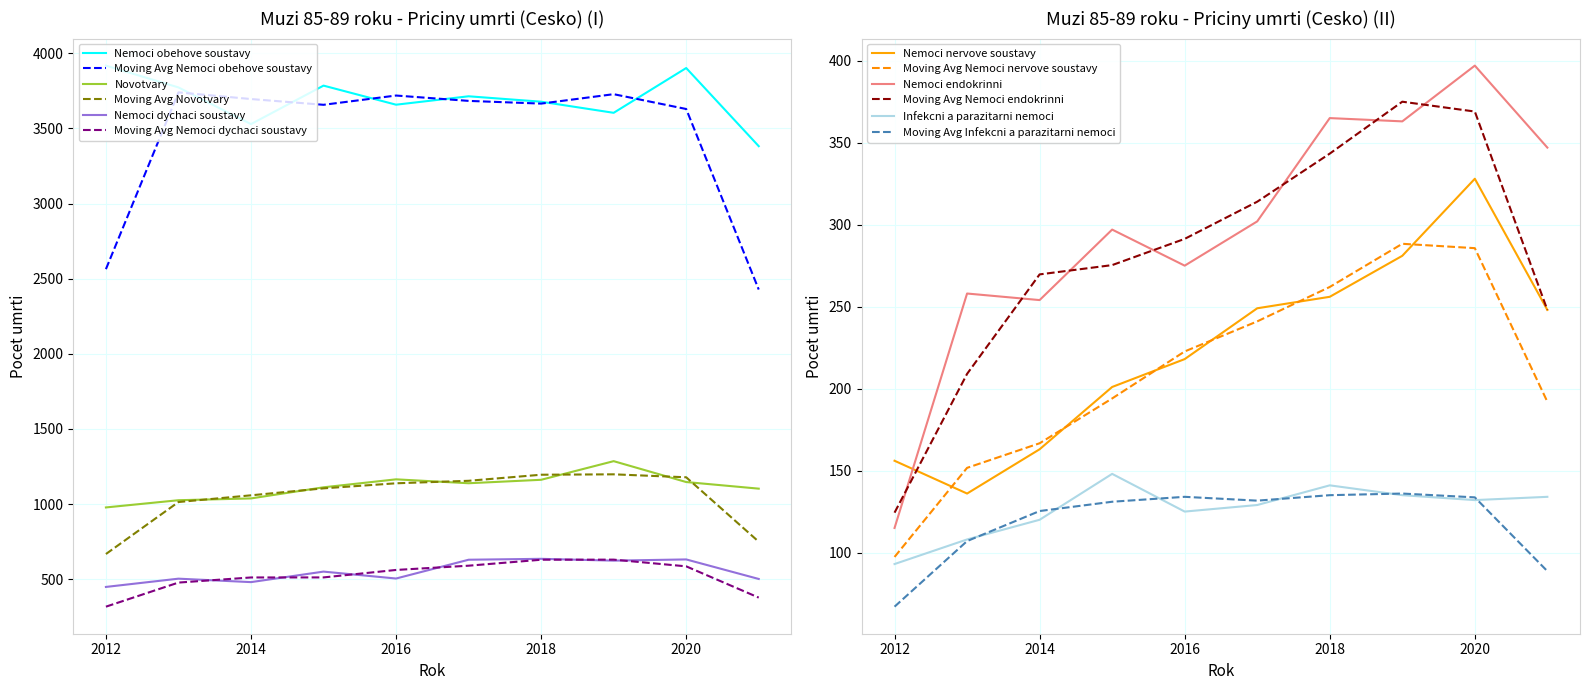

Reading right to left, transcribe all the data shown in this chart.

Nemoci obehove soustavy: 2021=3382	2020=3902	2019=3604	2018=3678	2017=3714	2016=3658	2015=3785	2014=3529	2013=3773	2012=3918
Novotvary: 2021=1103	2020=1147	2019=1286	2018=1162	2017=1139	2016=1165	2015=1112	2014=1038	2013=1026	2012=978
Nemoci dychaci soustavy: 2021=502	2020=632	2019=624	2018=636	2017=630	2016=505	2015=551	2014=481	2013=504	2012=449
Nemoci nervove soustavy: 2021=248	2020=328	2019=281	2018=256	2017=249	2016=218	2015=201	2014=163	2013=136	2012=156
Nemoci endokrinni: 2021=347	2020=397	2019=363	2018=365	2017=302	2016=275	2015=297	2014=254	2013=258	2012=115
Infekcni a parazitarni nemoci: 2021=134	2020=132	2019=135	2018=141	2017=129	2016=125	2015=148	2014=120	2013=108	2012=93